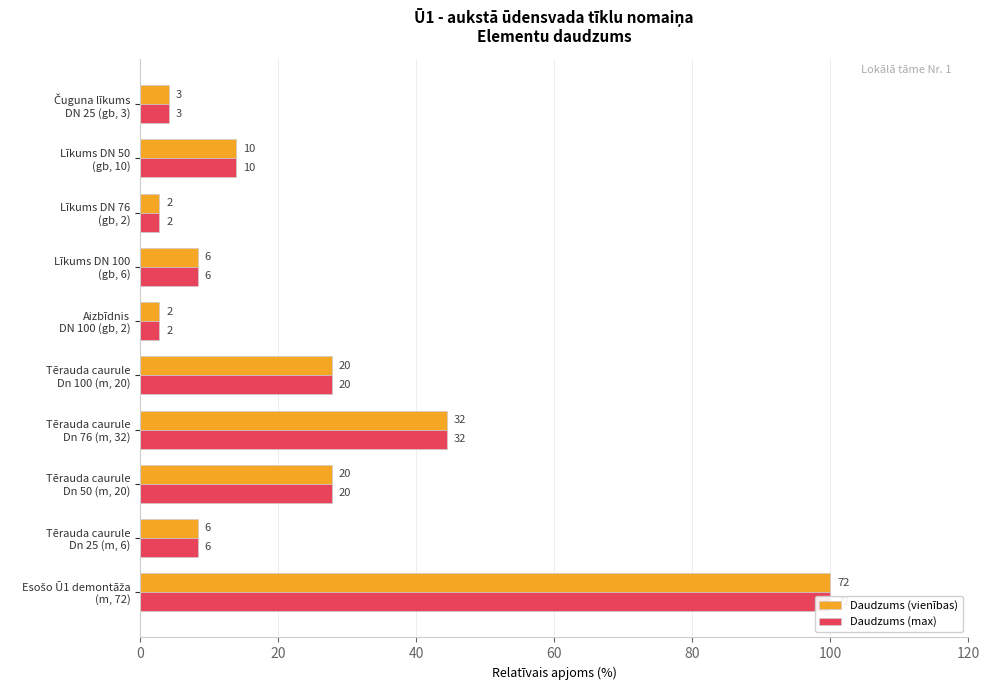

Rank the series at Līkums DN 50 (gb, 10) from highest to lowest value.

Daudzums (vienības), Daudzums (max)